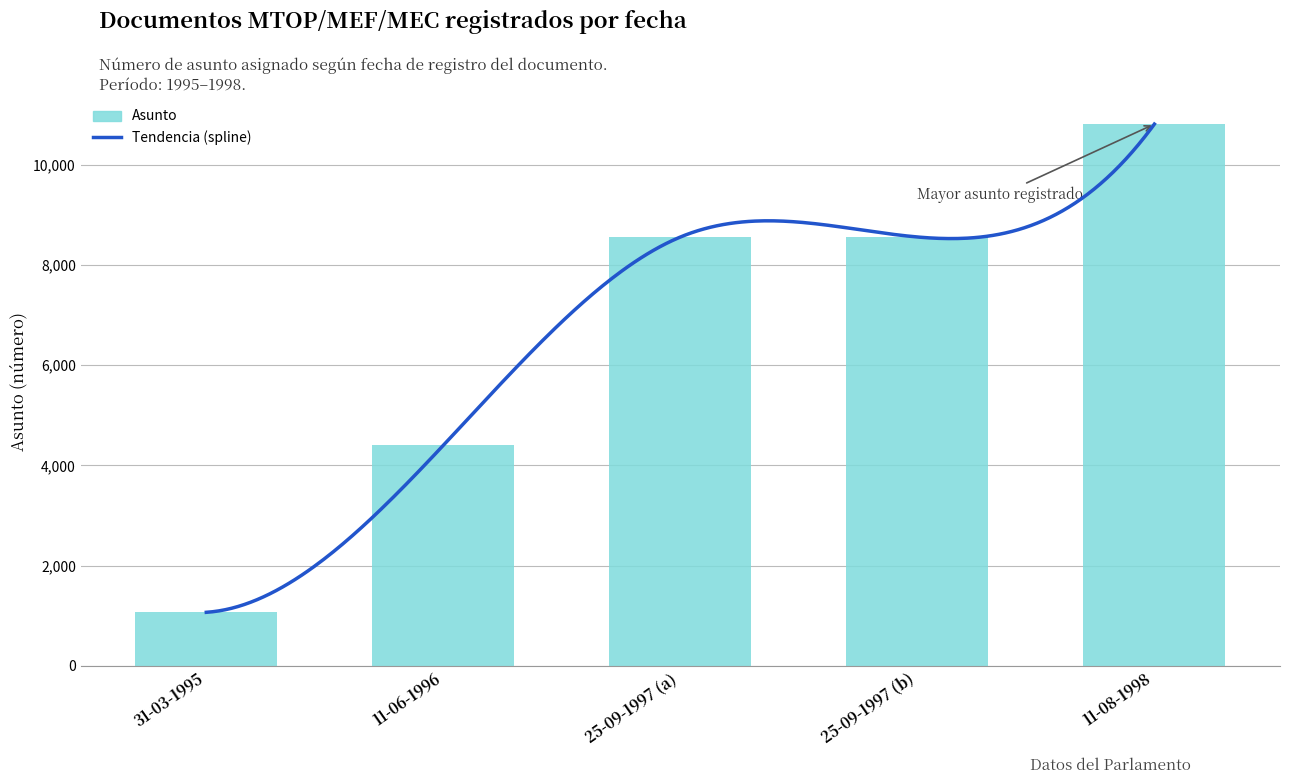

List the labels in order of value, largest first.

11-08-1998, 25-09-1997 (b), 25-09-1997 (a), 11-06-1996, 31-03-1995